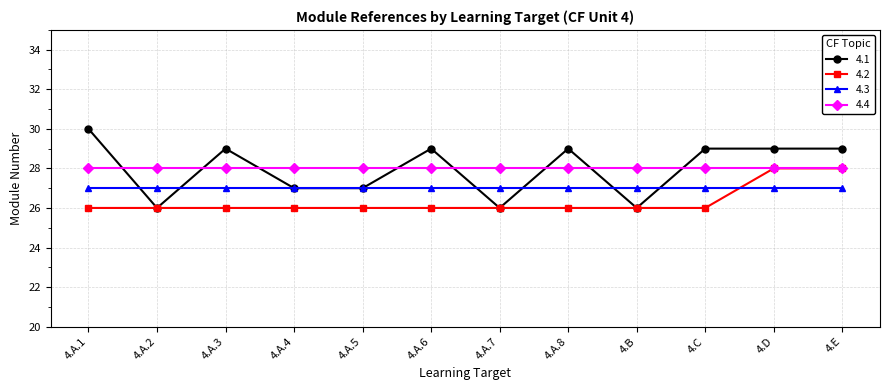

What is the spread (max minus min) of values at 4.A.8?

3